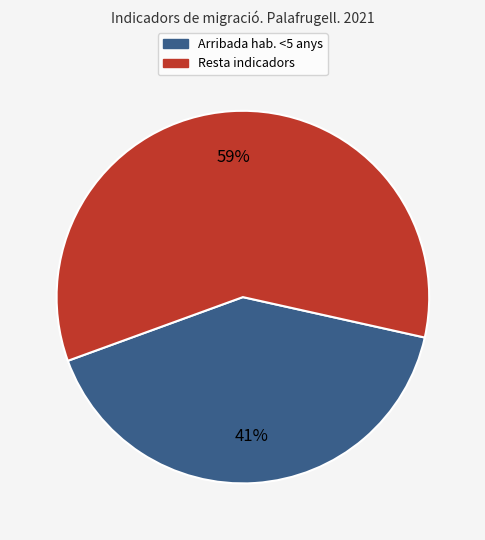

How many segments does this pie chart have?

2